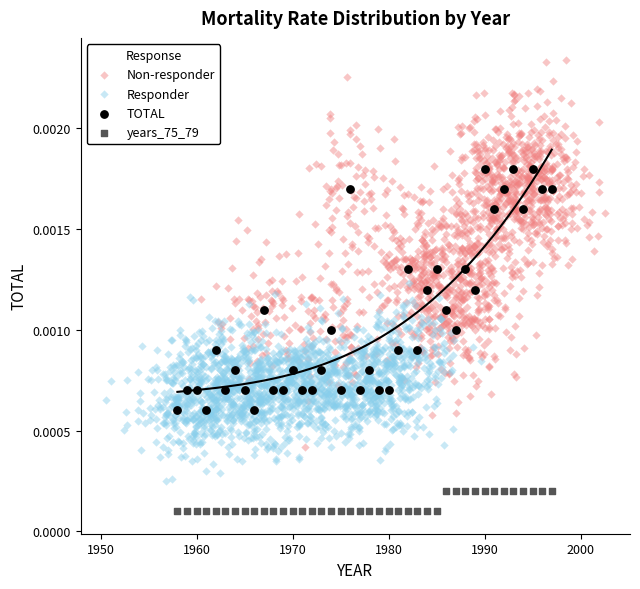

Which series reaches the minimum Y coordinate?

years_75_79